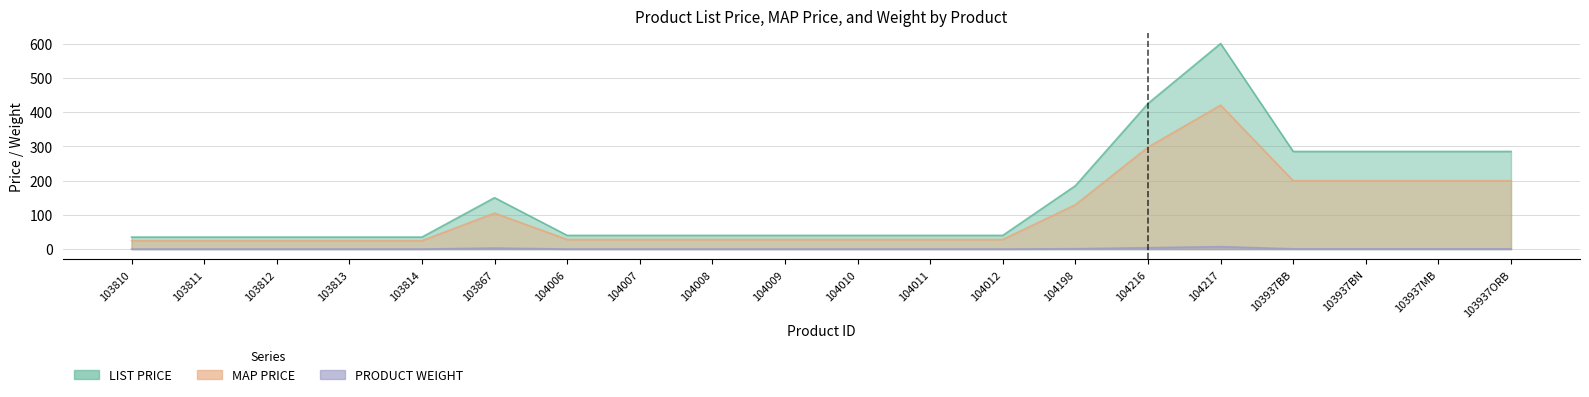

List the series in order of their overall mean, lowest first.

PRODUCT WEIGHT, MAP PRICE, LIST PRICE